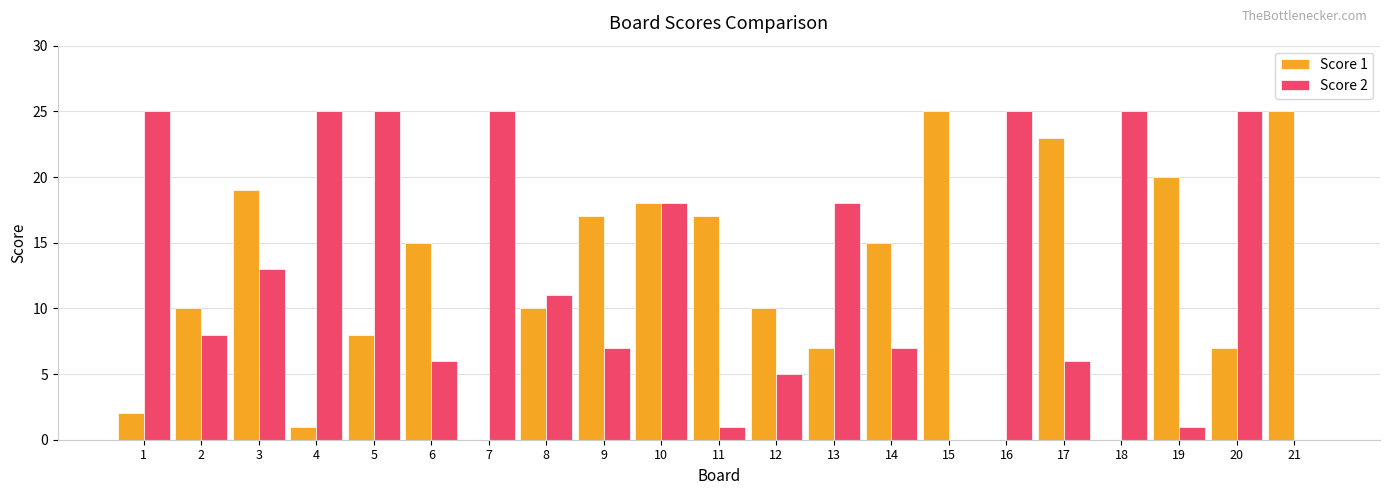

How many categories are shown in the chart?

21